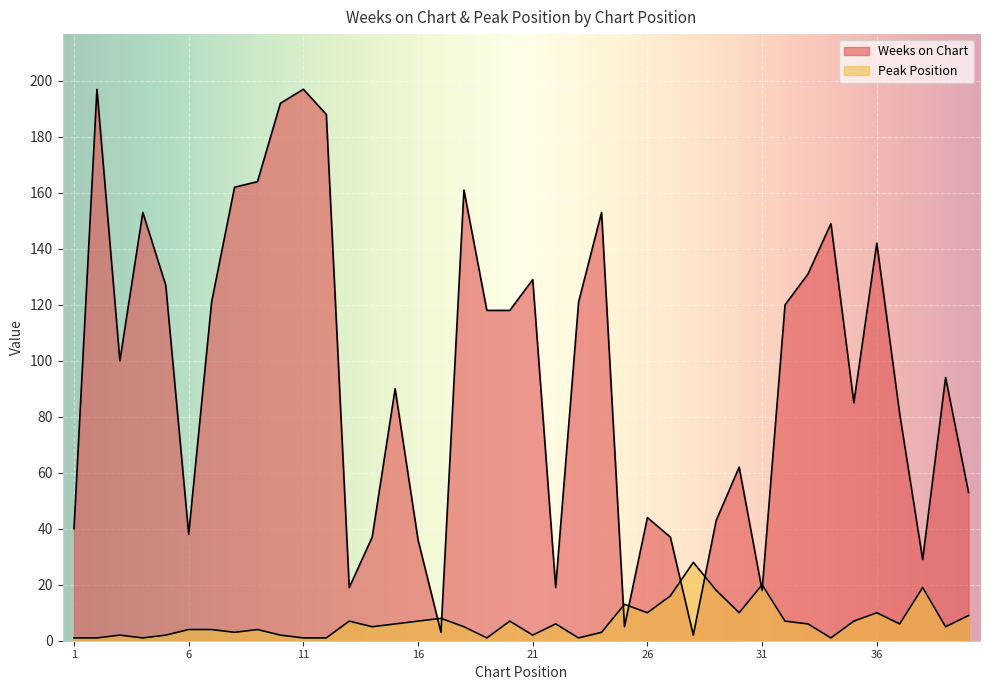

What is the sum of all Peak Position values?

269